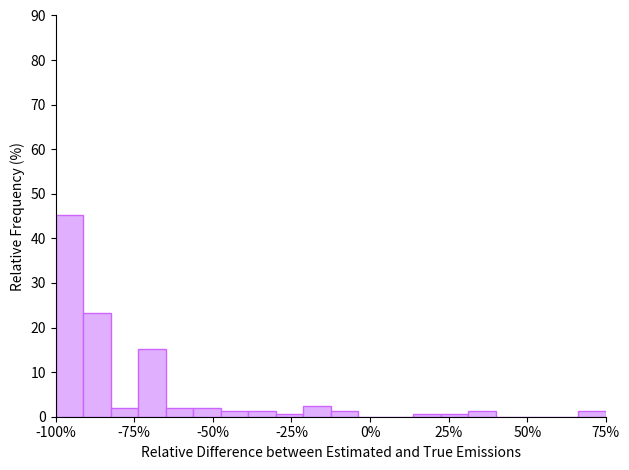

Read against the x-axis, roughly where is the centre of the tallest bar?

-95